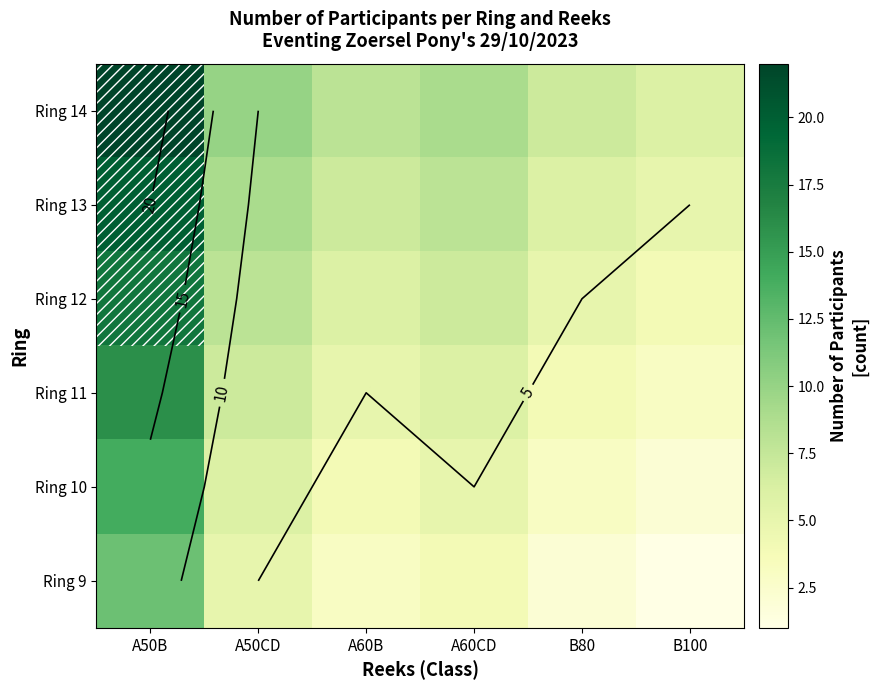

At which label does Ring 9 reach its minimum?

B100